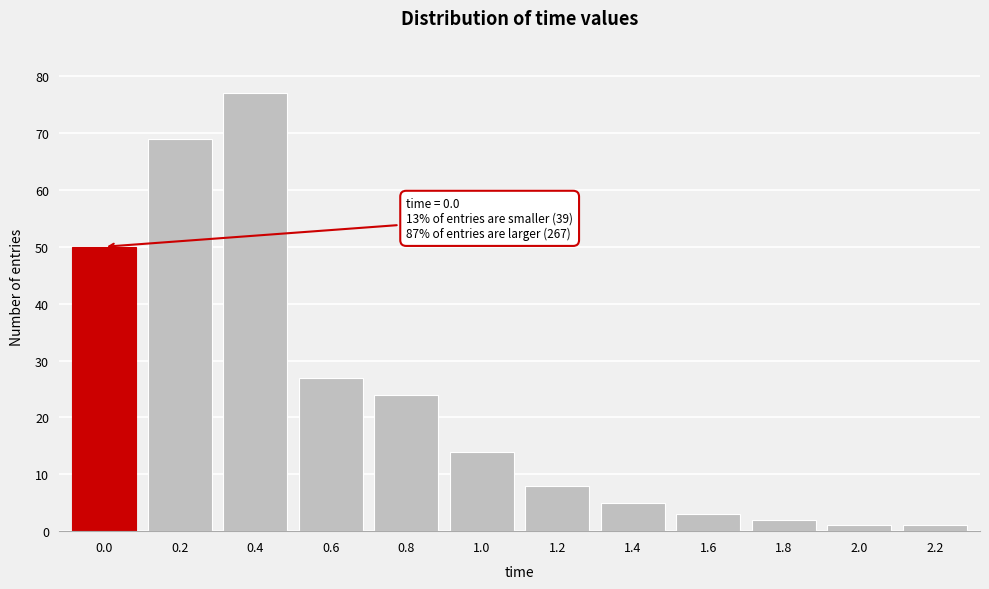

Reading left to right, transcribe all the data shown in this chart.

50	69	77	27	24	14	8	5	3	2	1	1